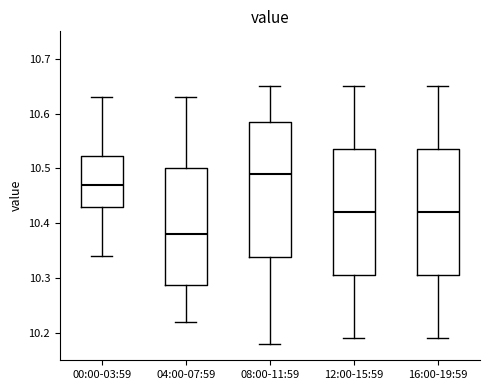

Which box is the tallest, from its lower edge to its upper edge?

08:00-11:59